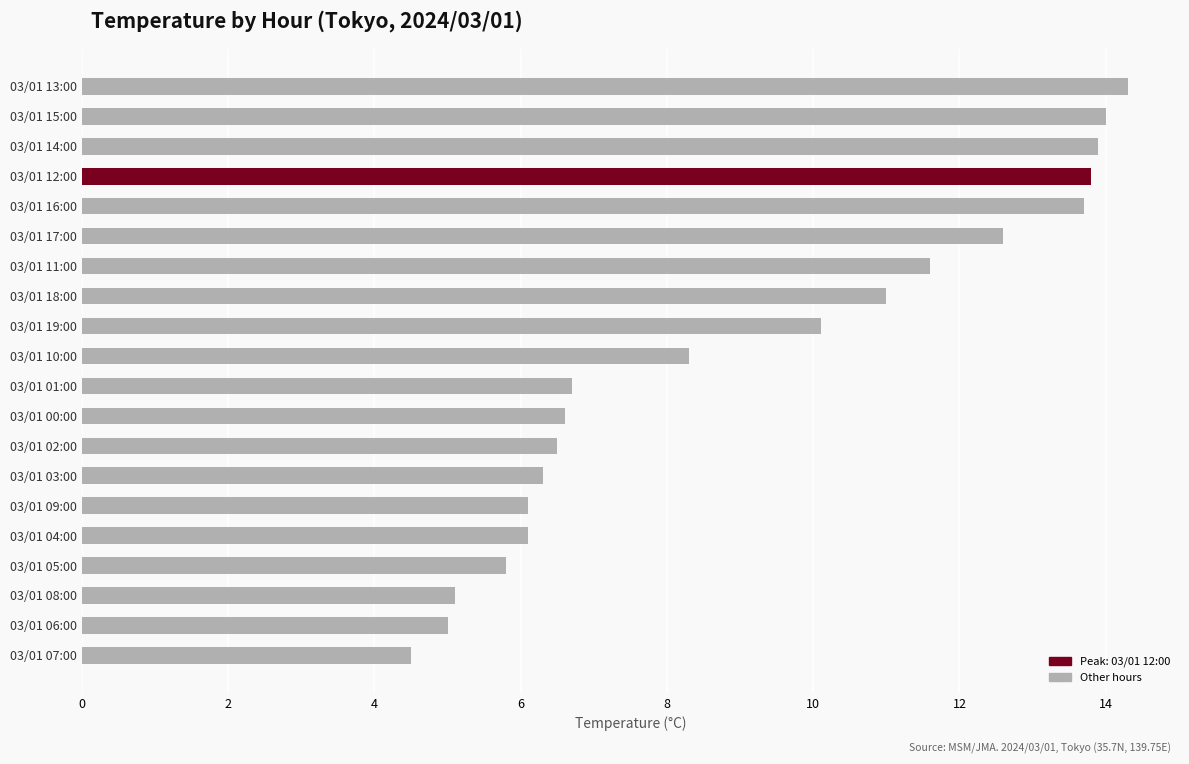

Is it true that the value at 03/01 08:00 is 6.7?

False